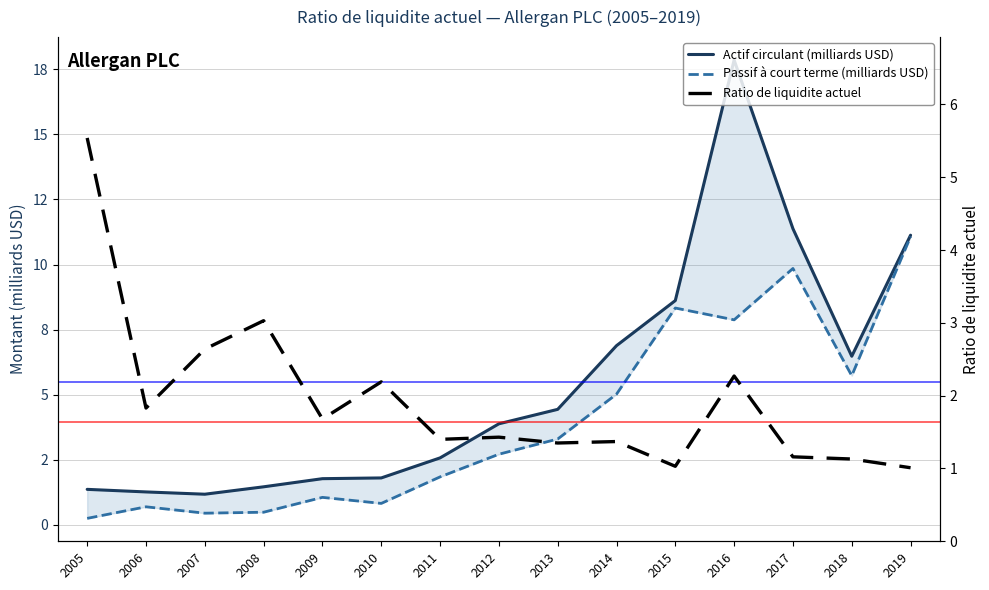

At which category is the sum across all series the highest?

2016